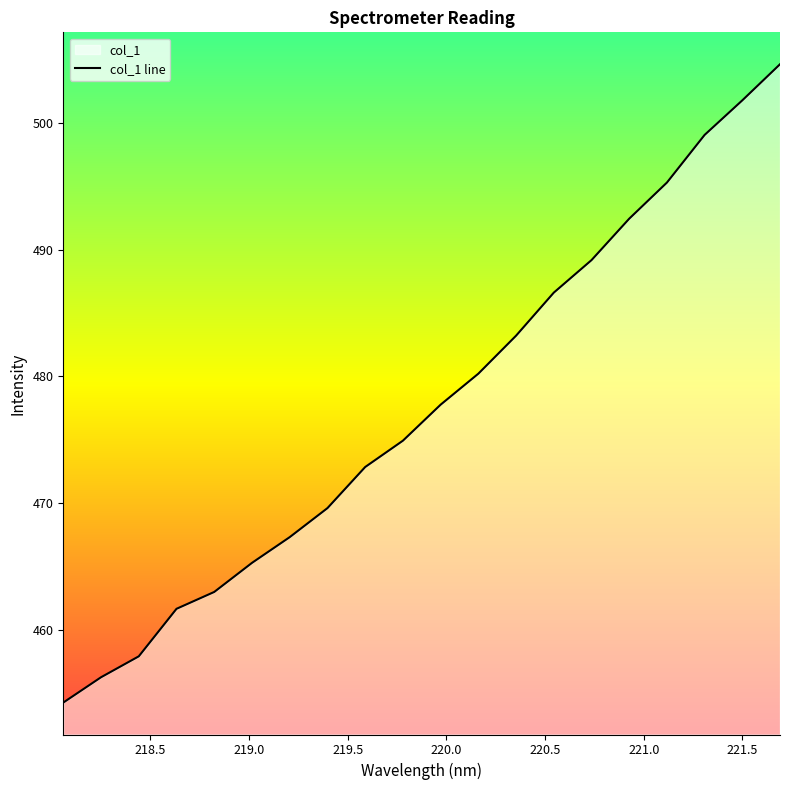

What is the minimum value shown in the chart?

454.3